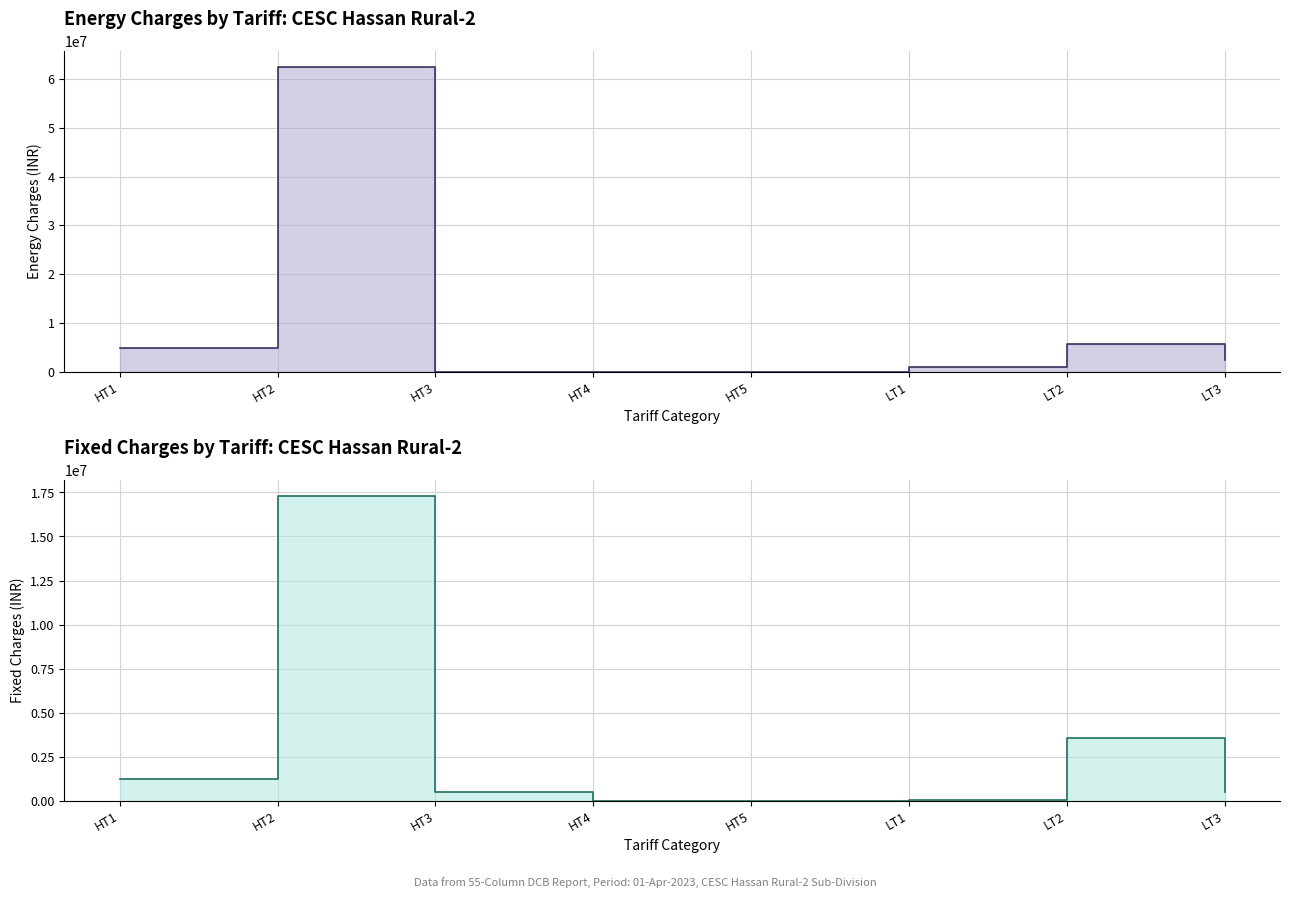

Where do Energy Charges and Fixed Charges first cross each other?

HT2 and HT3